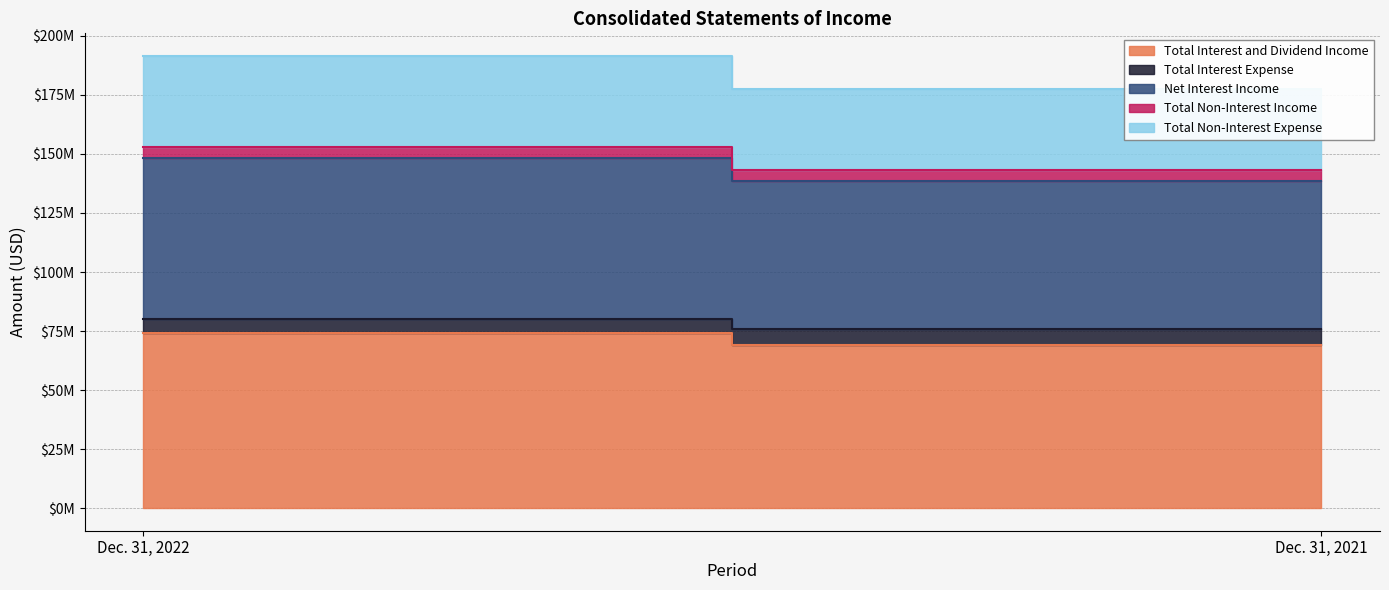

Which series changed the most between Dec. 31, 2022 and Dec. 31, 2021?

Net Interest Income